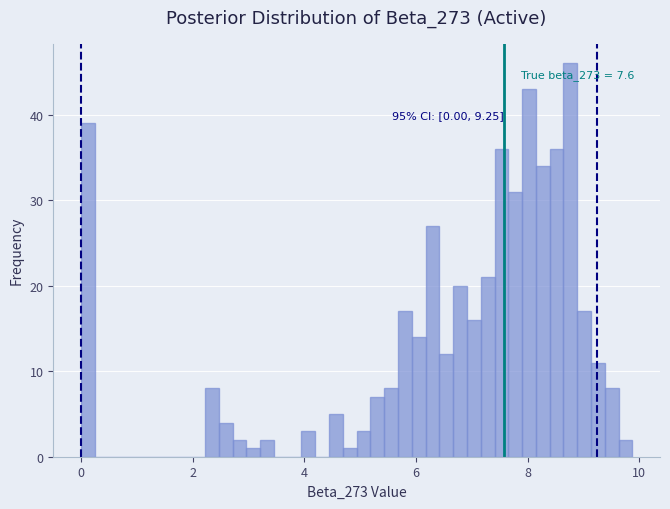

Around what value on the x-axis is the tallest bar? Give the approximate position of its centre, as read against the axis.

8.8